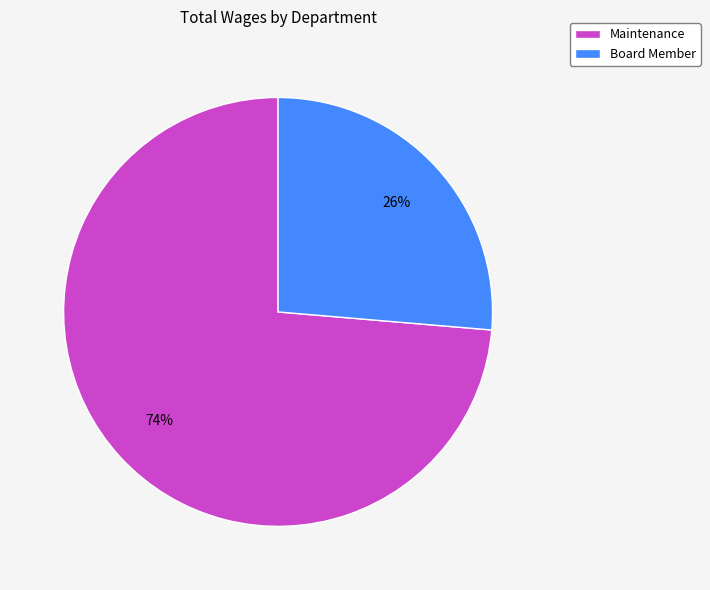

Count the number of slices in the pie.

2